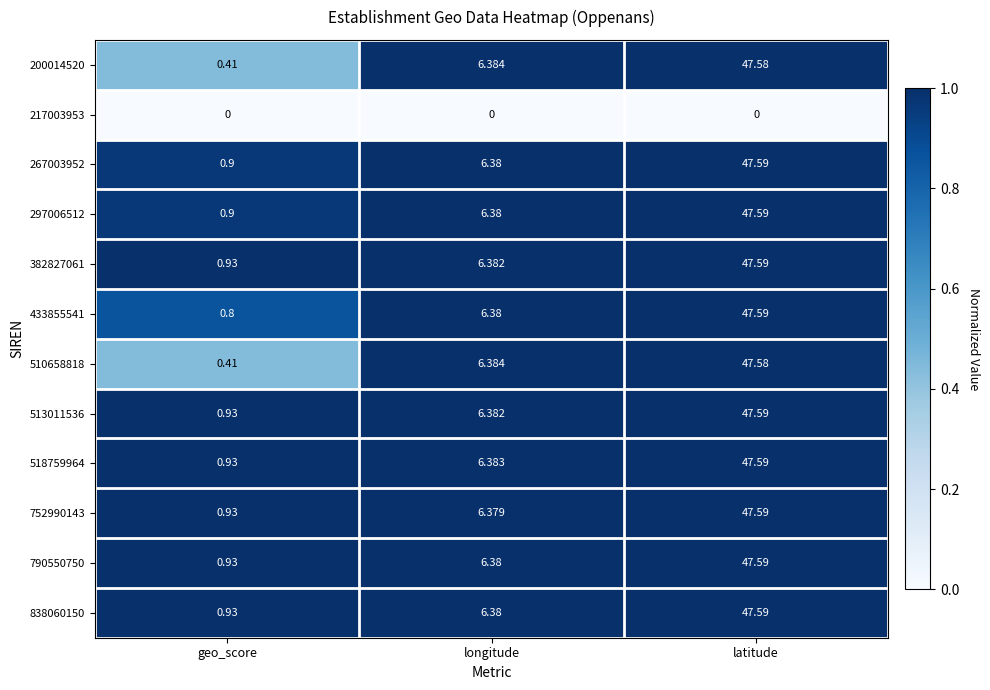

Where does the 433855541 series first go above 6?

longitude